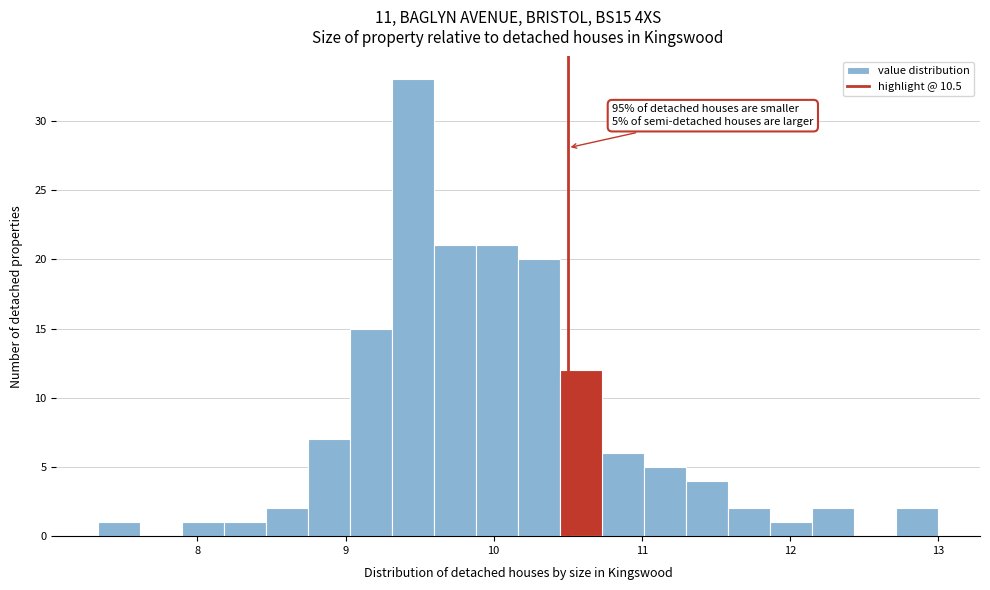

Around what value on the x-axis is the tallest bar? Give the approximate position of its centre, as read against the axis.

9.5